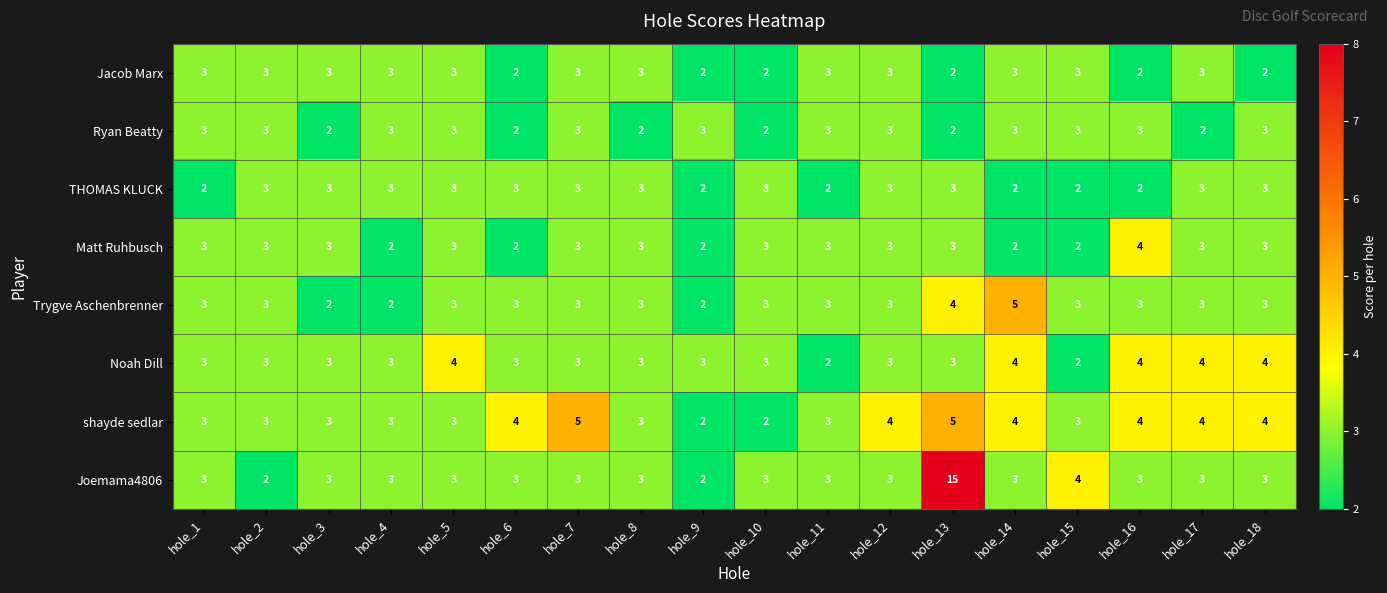

What is the difference between the highest and lowest values at hole_9?

1